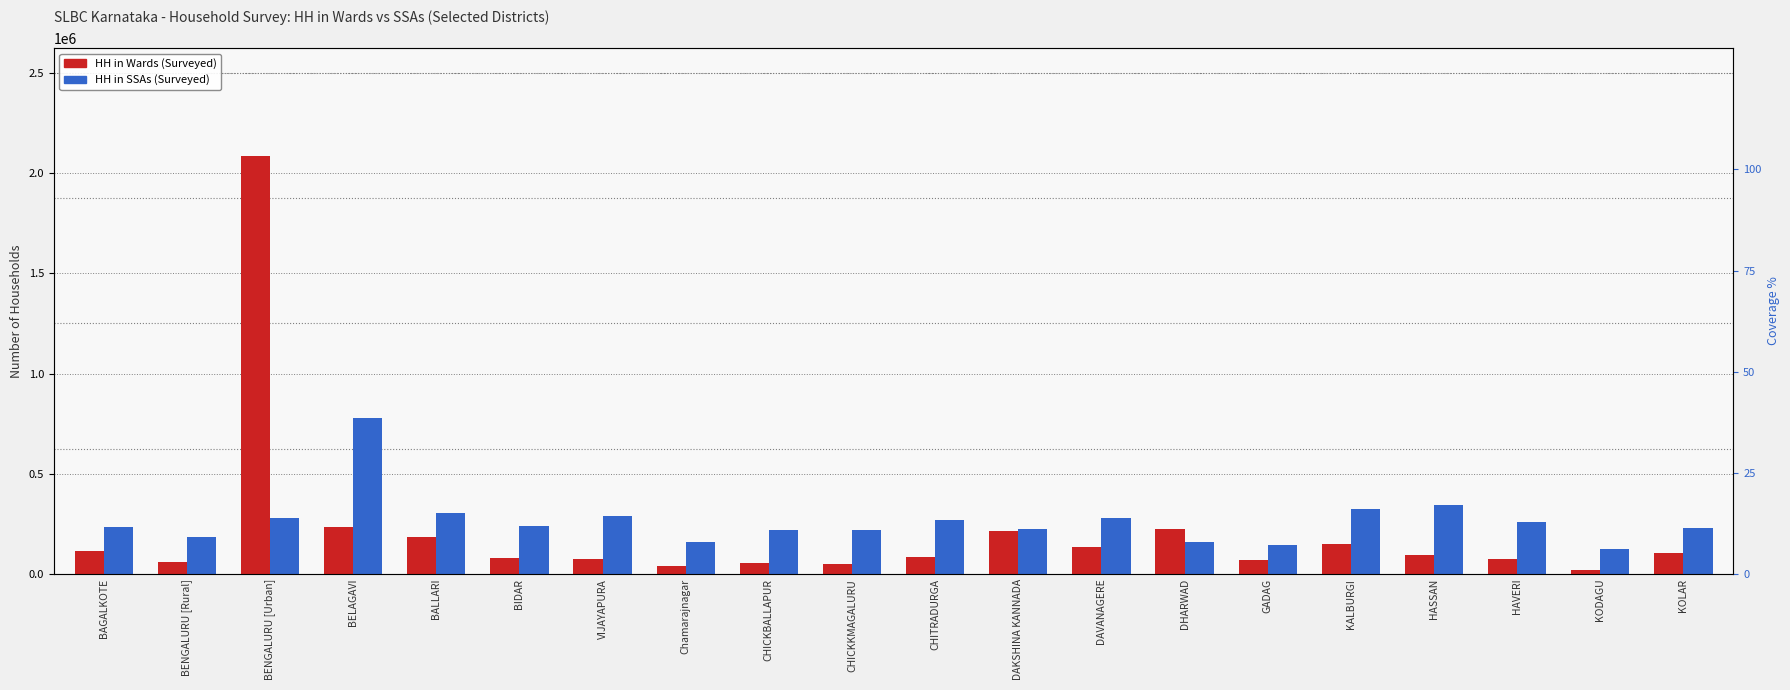

Reading right to left, extract all data points from this chart.

HH in Wards (Surveyed): 103966	17932	73219	91819	150398	70818	222011	132023	214490	82243	49861	55753	38629	75753	79958	184787	232970	2086349	59900	113456
HH in SSAs (Surveyed): 230829	122675	257195	341634	323459	143906	160689	276688	225243	270097	221544	220211	159995	287265	239979	304331	776239	278474	183738	232106